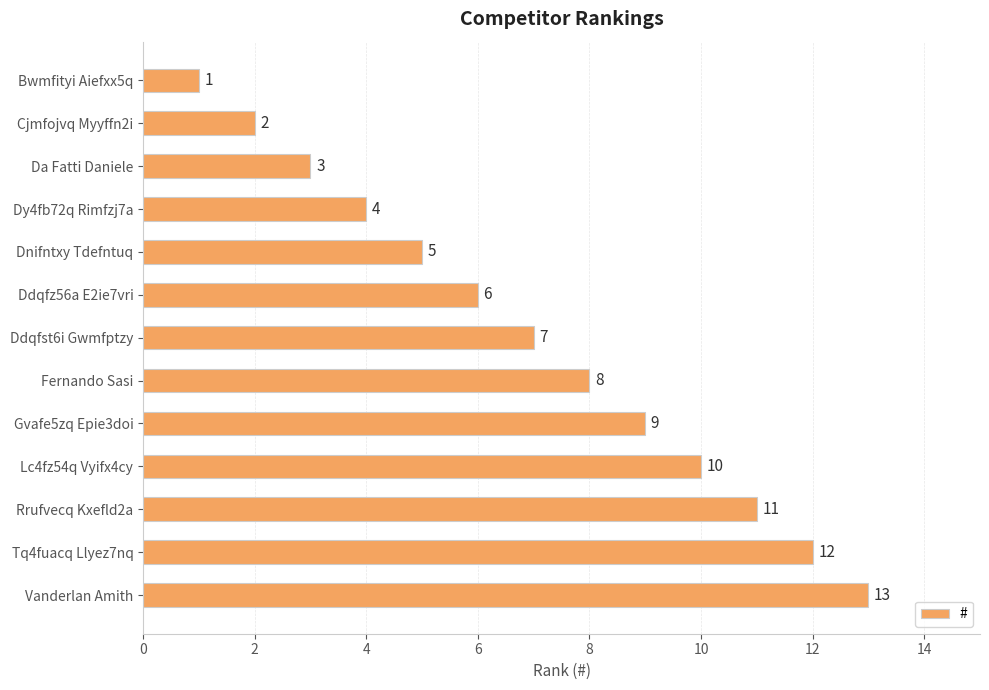

How many data points are less than 7?

6